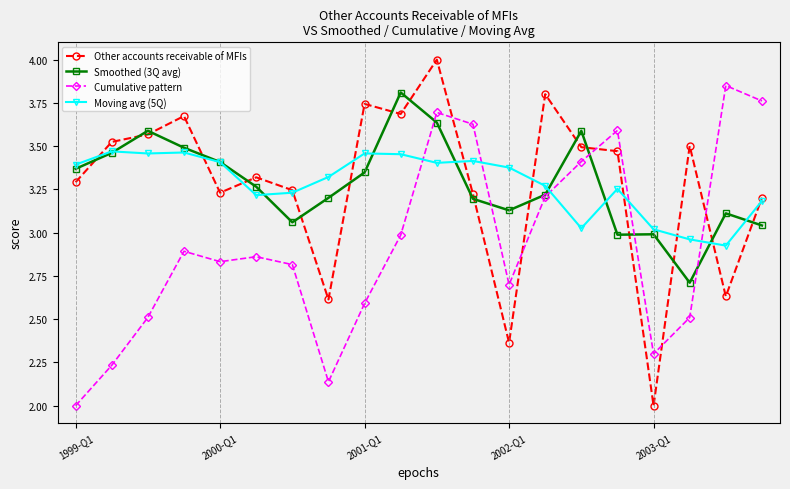

What is the difference between the maximum and minimum values in the Moving avg (5Q) series?

0.5